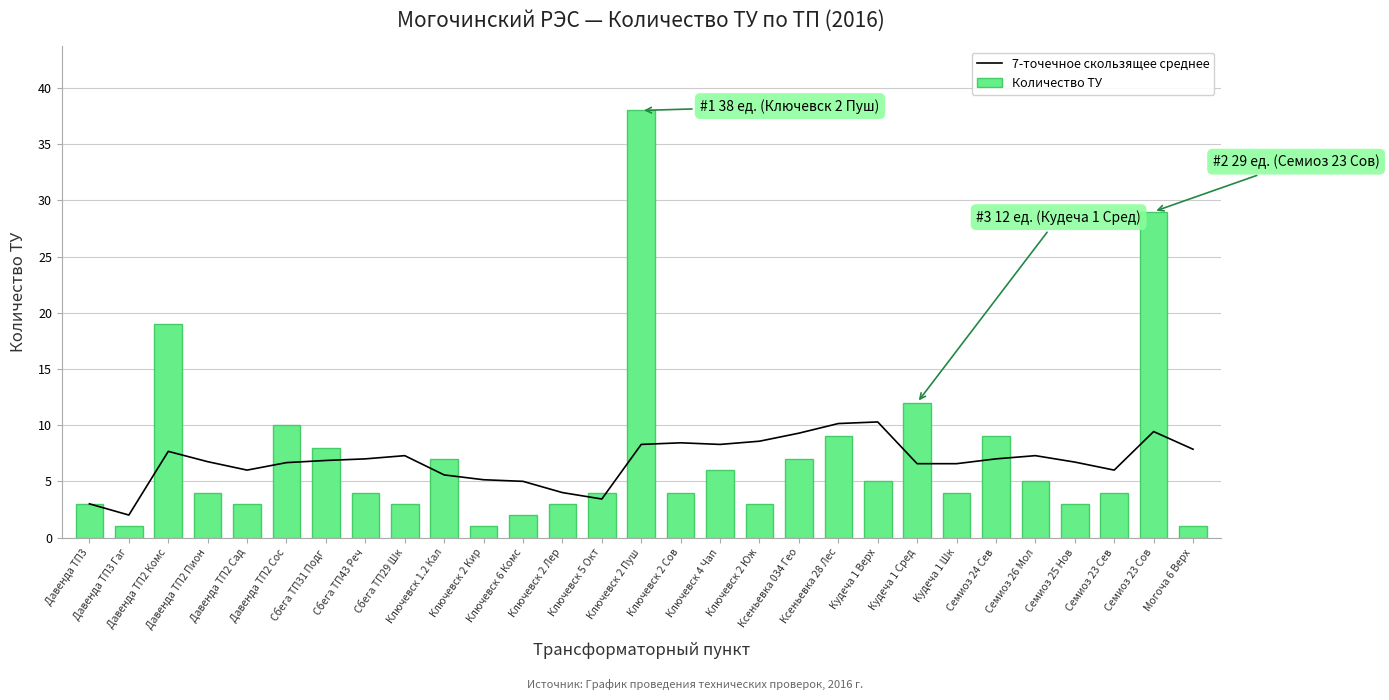

Which series has the largest total across all categories?

Количество ТУ